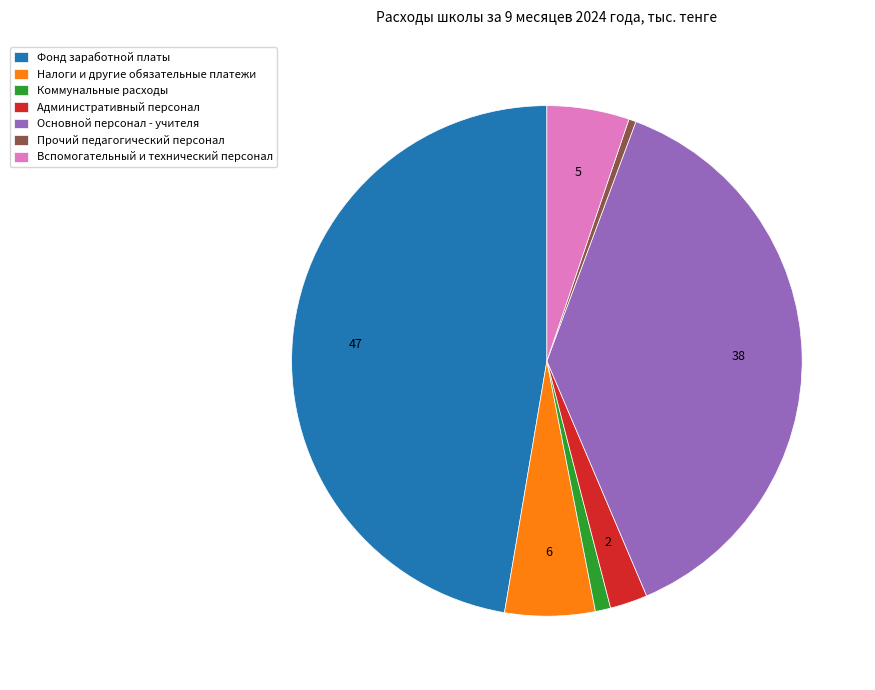

Do Административный персонал and Налоги и другие обязательные платежи together represent more than half of the pie?

No